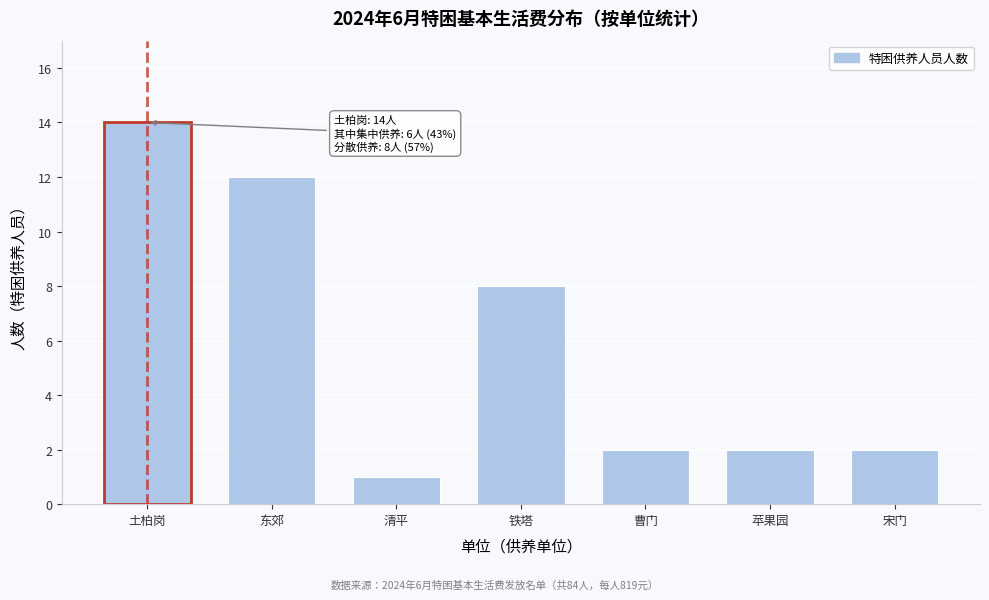

Reading right to left, what are all the values shown in this chart?

宋门=2	苹果园=2	曹门=2	铁塔=8	清平=1	东郊=12	土柏岗=14